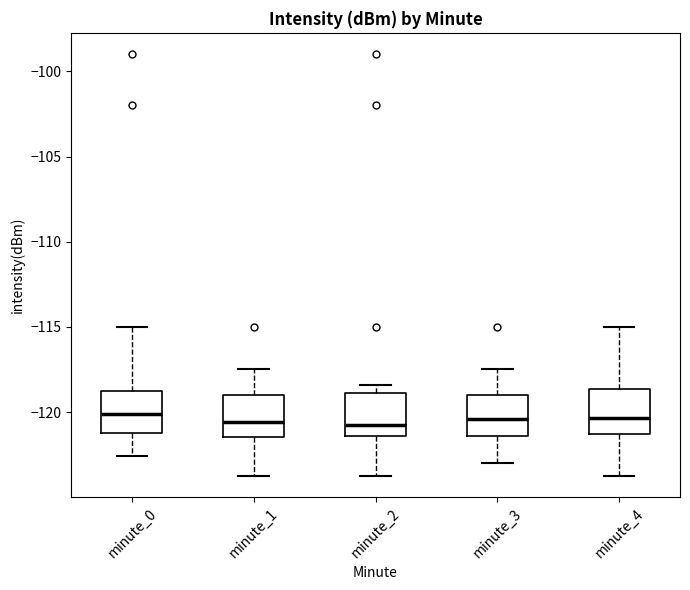

Reading left to right, transcribe this box plot: for each box, give where its median line is, the range the box spans, and where its two whiskers end, as read against the y-axis. The values are not printed on the chart, so give them approximately, as read against the axis.

minute_0: median -120.0, box -121.0 to -118.5, whiskers -122.5 to -115.0
minute_1: median -120.5, box -121.5 to -119.0, whiskers -123.5 to -117.5
minute_2: median -121.0, box -121.5 to -119.0, whiskers -123.5 to -118.5
minute_3: median -120.5, box -121.5 to -119.0, whiskers -123.0 to -117.5
minute_4: median -120.5, box -121.5 to -118.5, whiskers -123.5 to -115.0